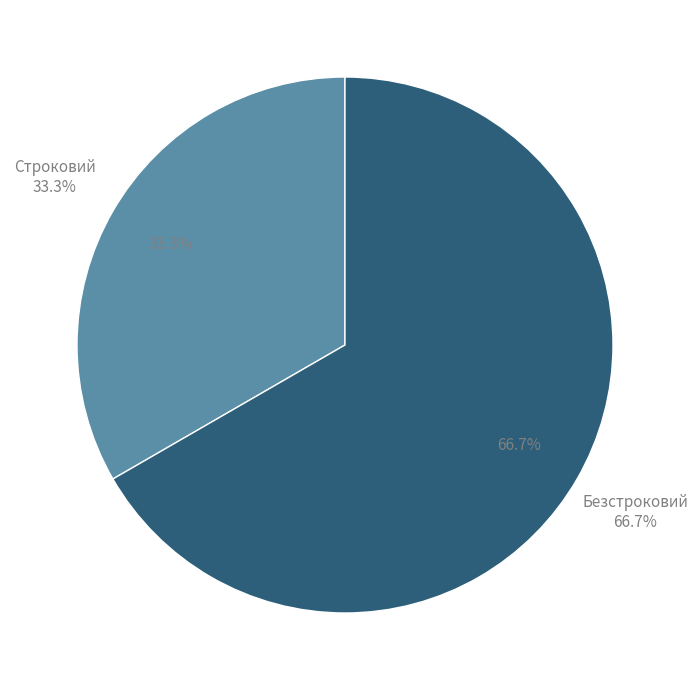

What is the majority slice?

Безстроковий